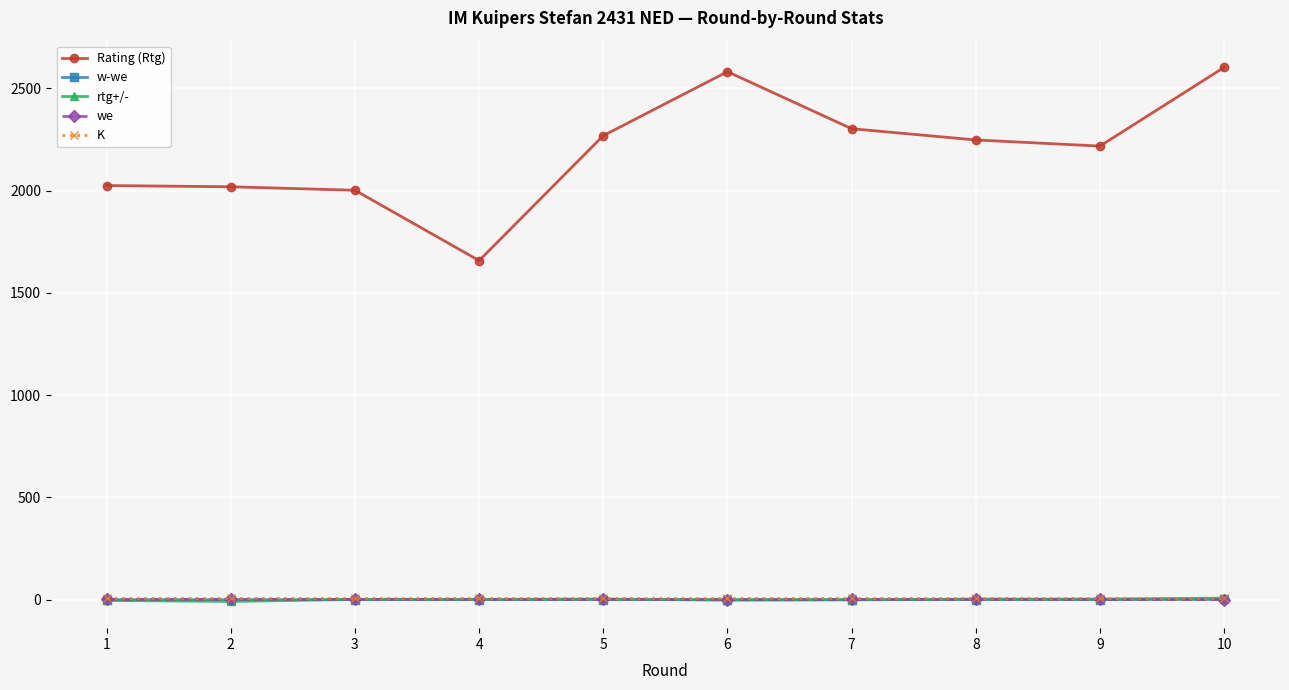

True or false: we and Rating (Rtg) cross at least once.

False